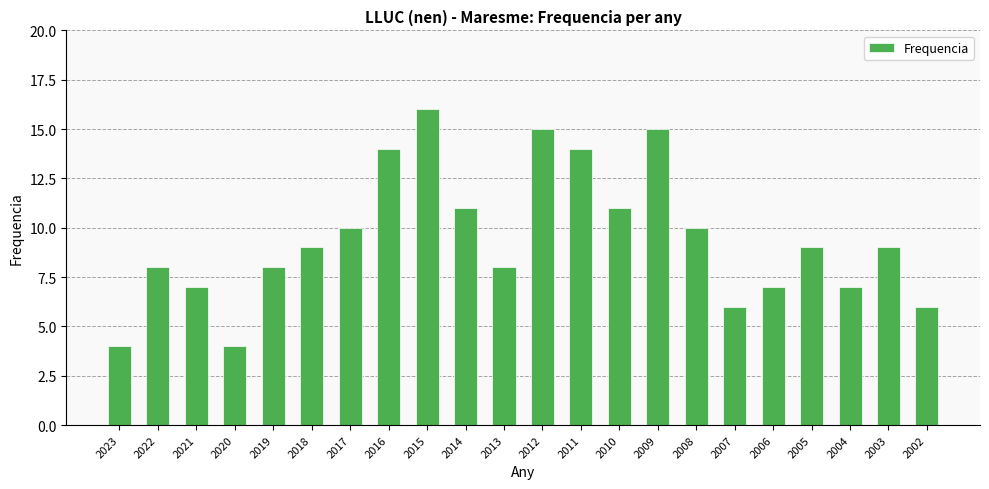

The value at 2010 is 11. True or false?

True